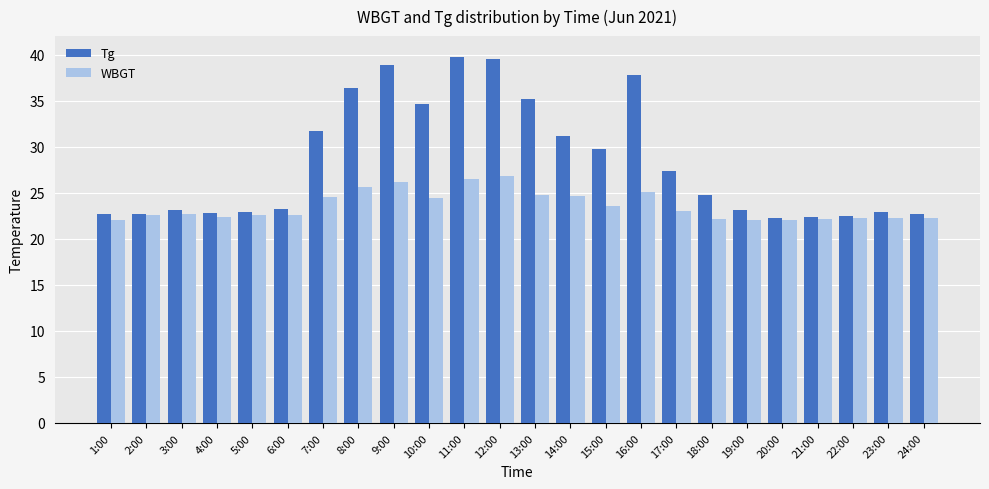

Which series has the widest spread of values?

Tg